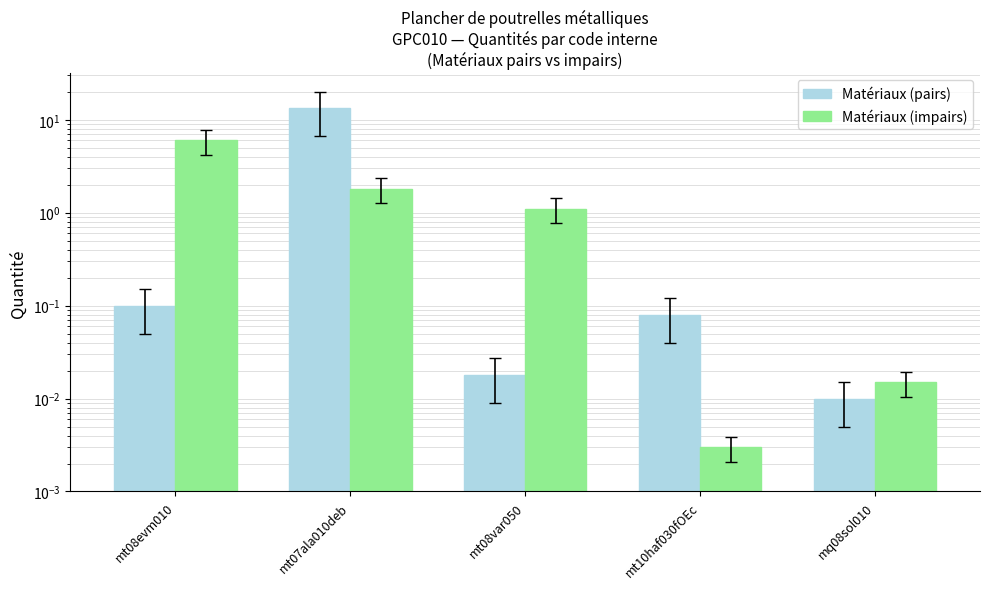

What is the value of the Matériaux (pairs) bar at the 2nd from the left?

13.4